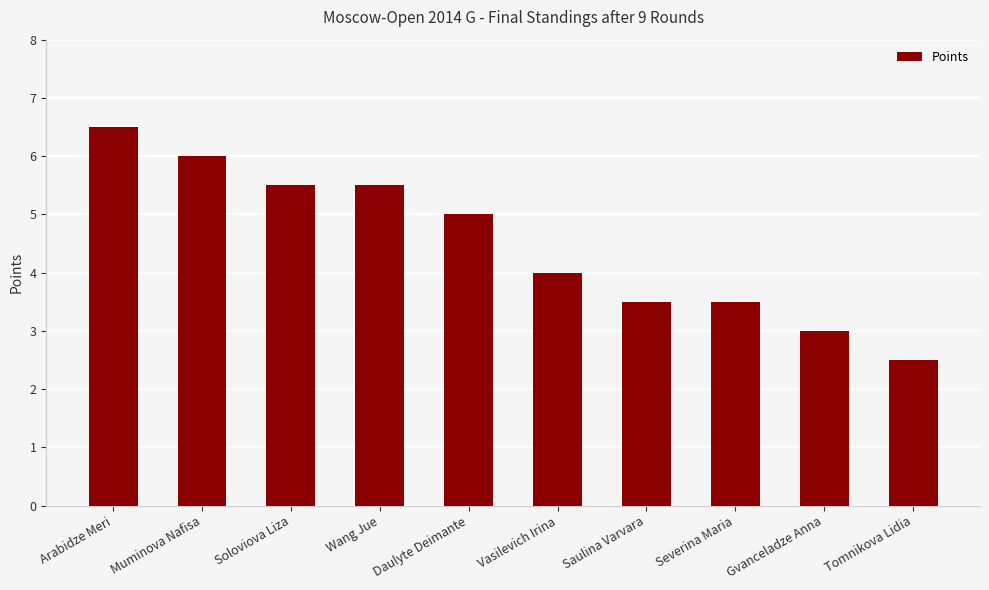

What is the sum of all values?

45.0